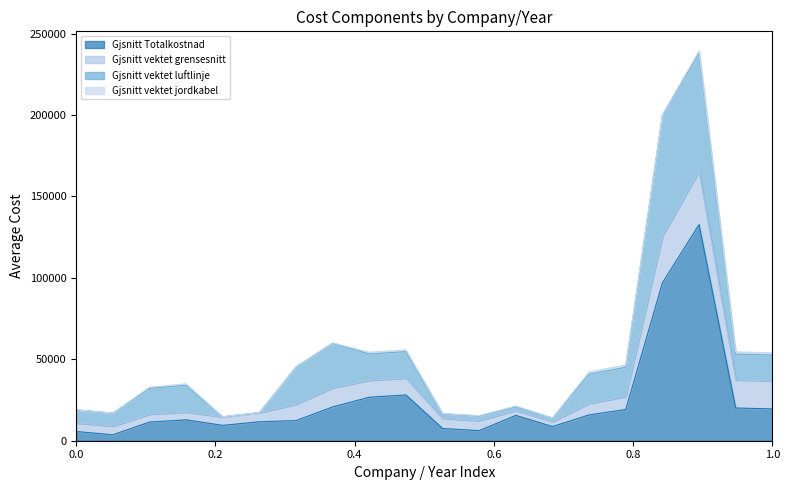

Which series has the largest range (max minus min)?

Gjsnitt Totalkostnad